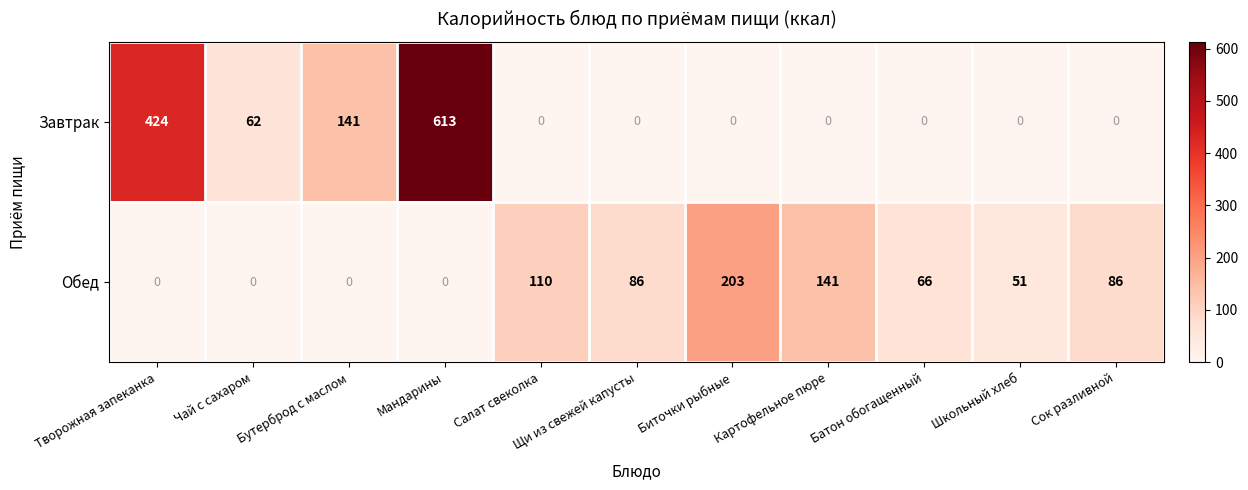

True or false: Обед has a value of 0 at Мандарины.

True